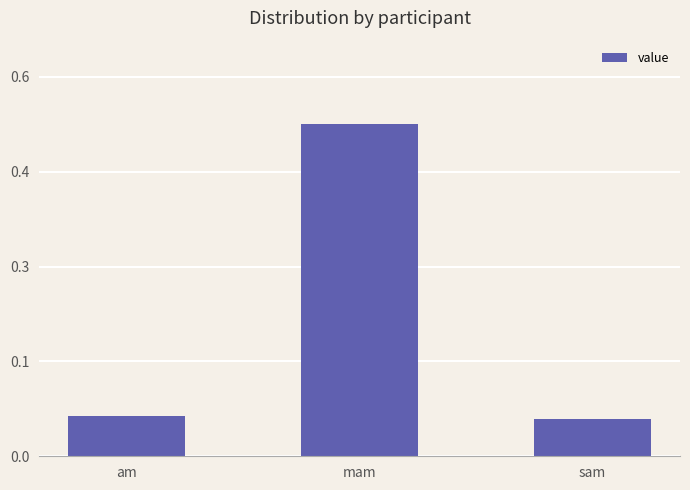

What is the maximum value shown in the chart?

0.5